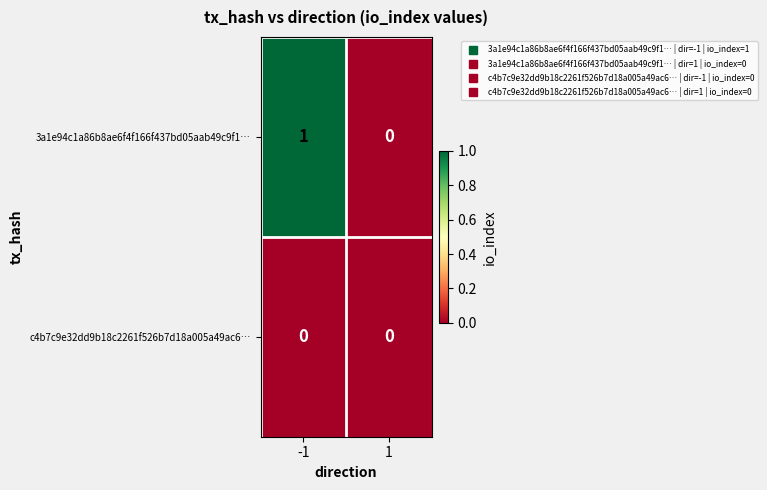

True or false: c4b7c9e32dd9b18c2261f526b7d18a005a49ac6… has a value of 0 at 1.

True